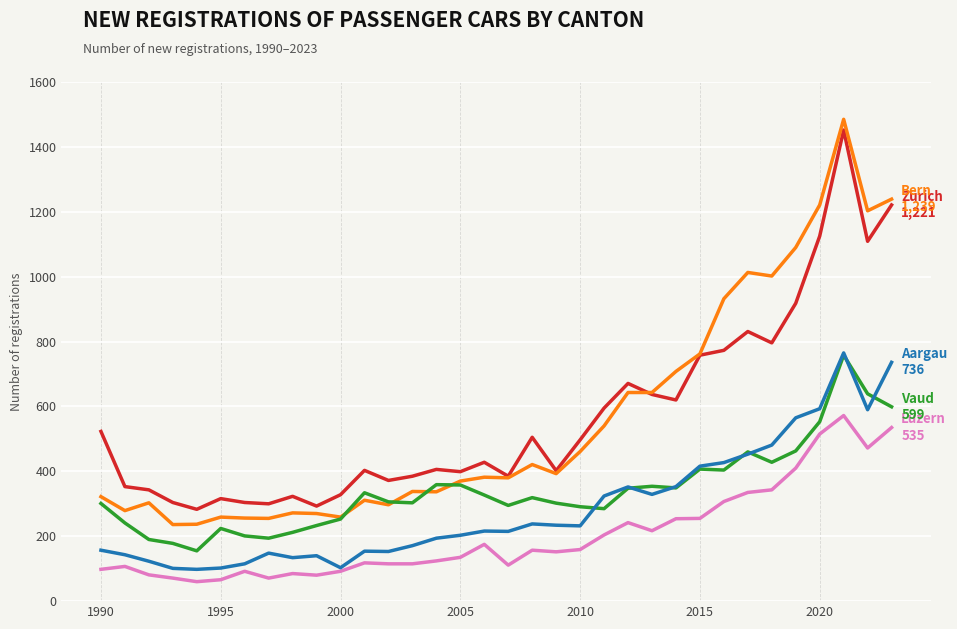

What is the greatest value displayed?

1485